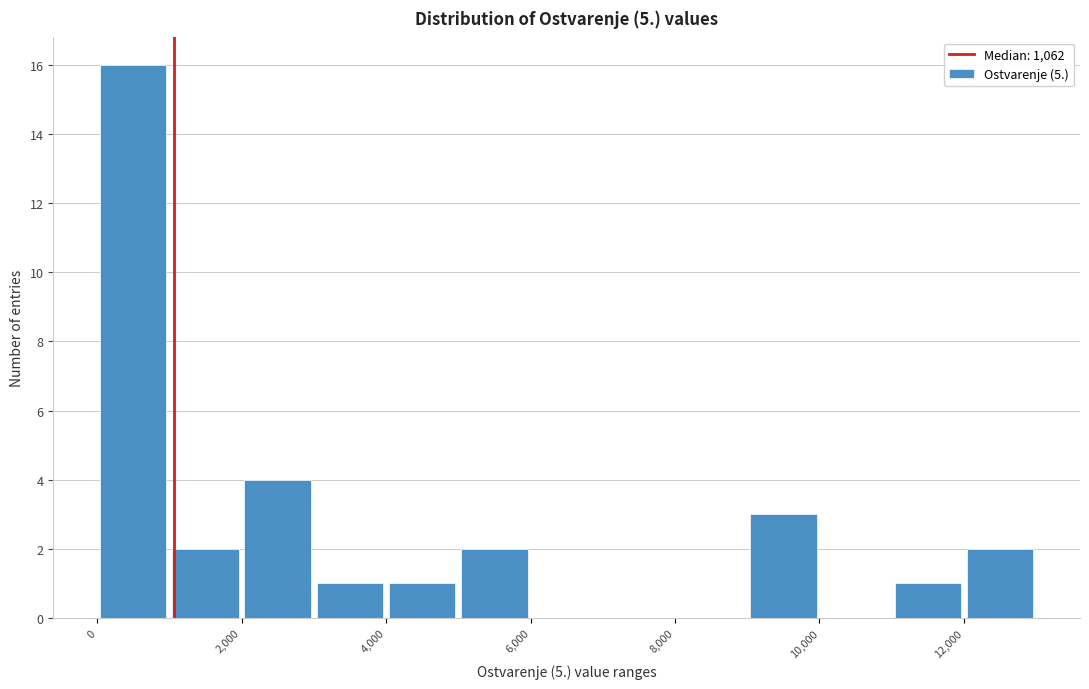

How tall is the bar that spans 3000 to 4000 on the x-axis? The values are not printed on the chart, so give them approximately, as read against the axis.

1